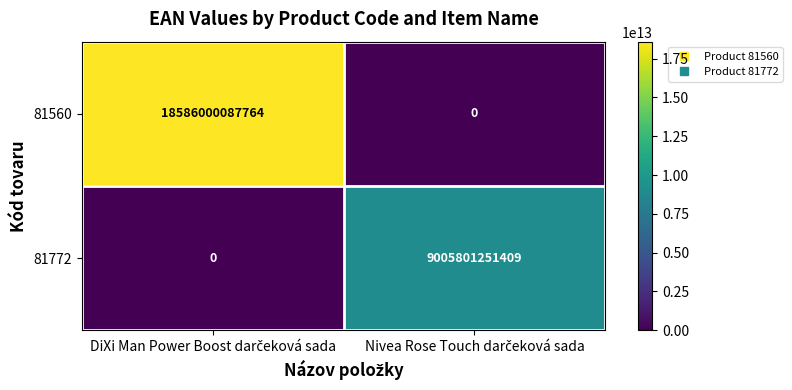

Reading left to right, what are all the values shown in this chart?

81560: 18586000087764	0
81772: 0	9005801251409